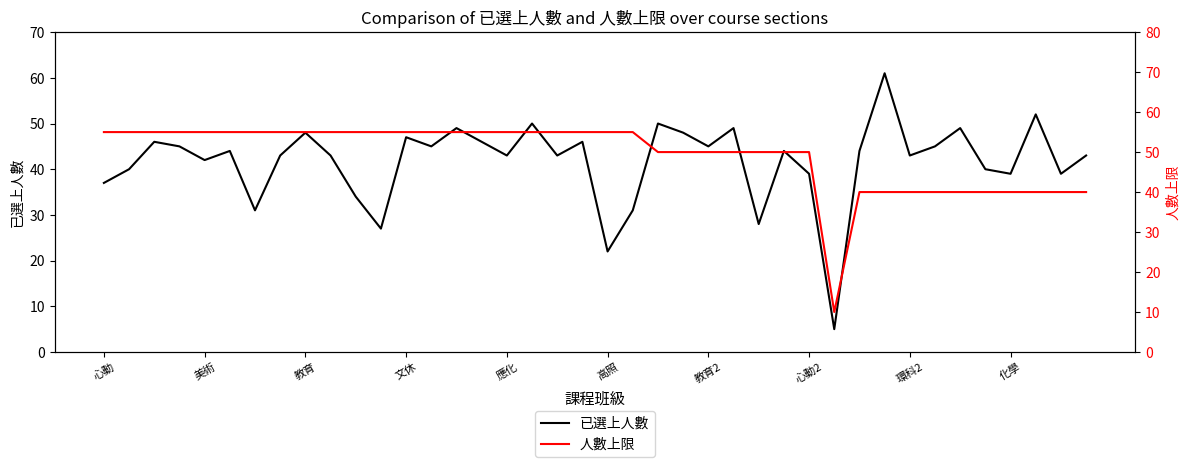

Which series ends up on top after the final intersection of 人數上限 and 已選上人數?

已選上人數